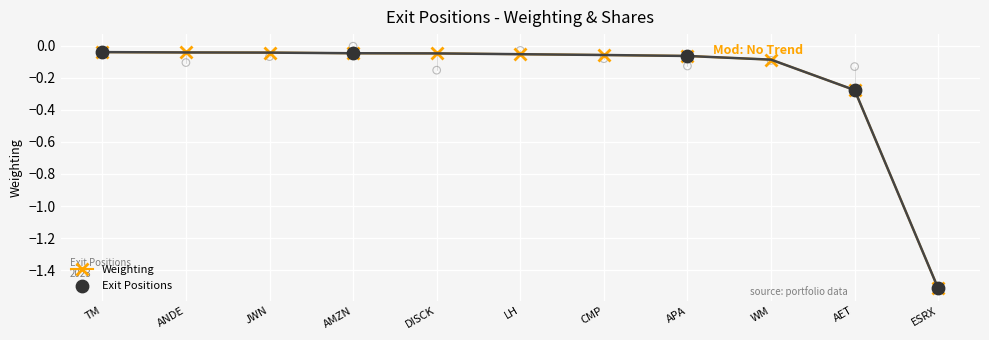

At how many categories does at least one series exceed -1?

10